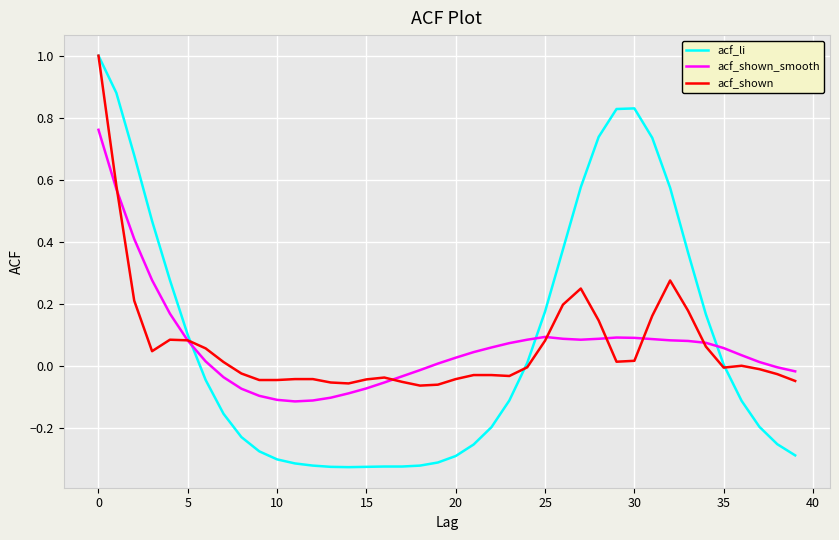

Which series ends up on top after the final intersection of acf_shown_smooth and acf_li?

acf_shown_smooth